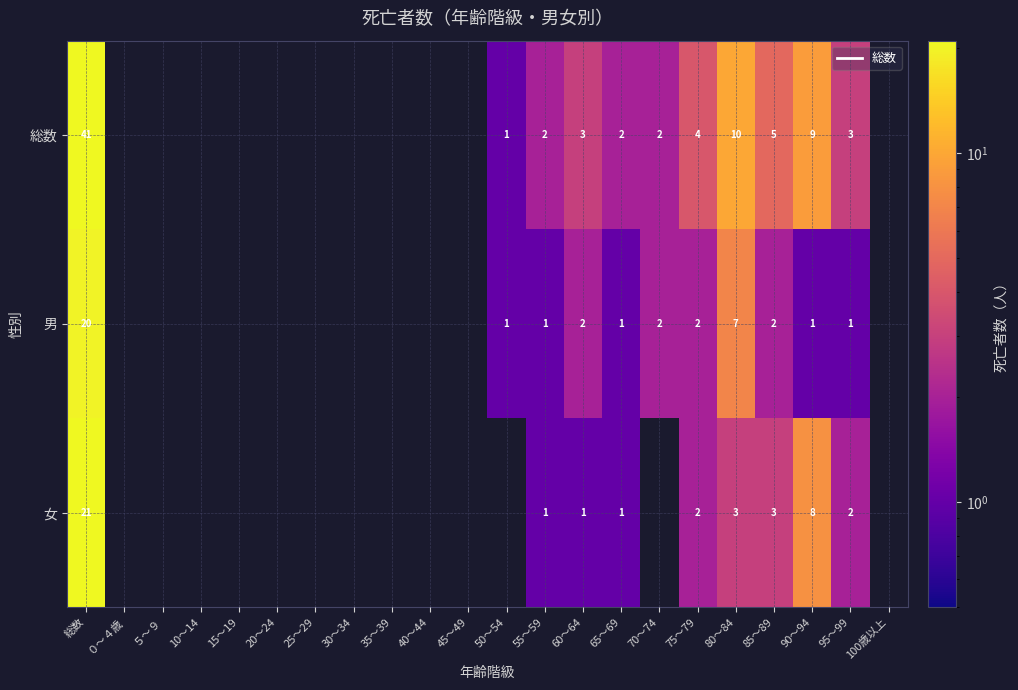

Rank the series at 90～94 from highest to lowest value.

総数, 女, 男